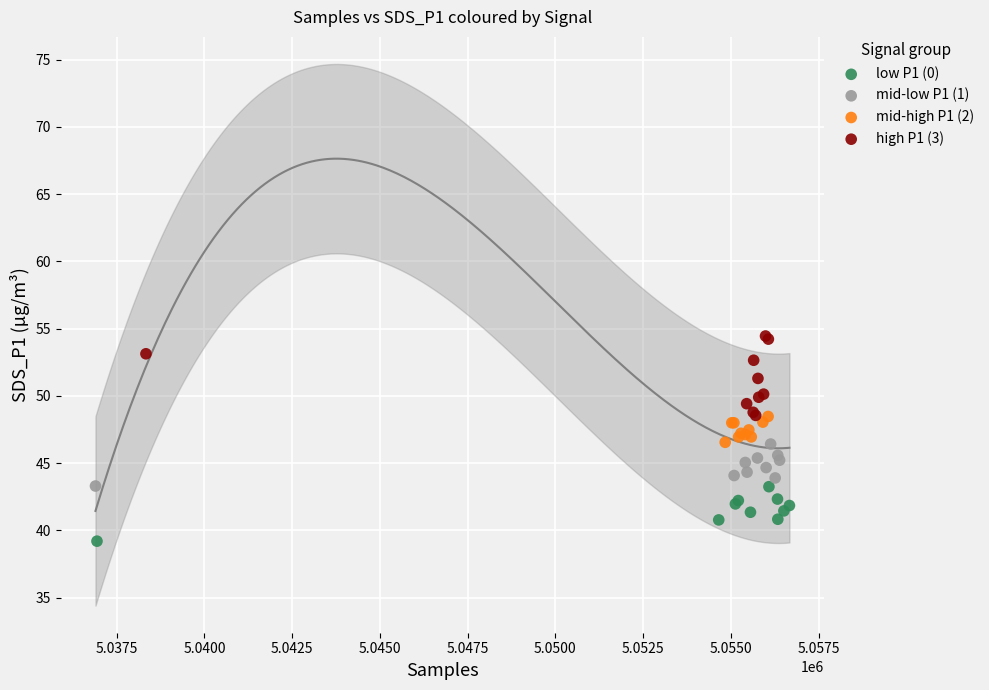

Which series contains the highest Y value?

high P1 (3)